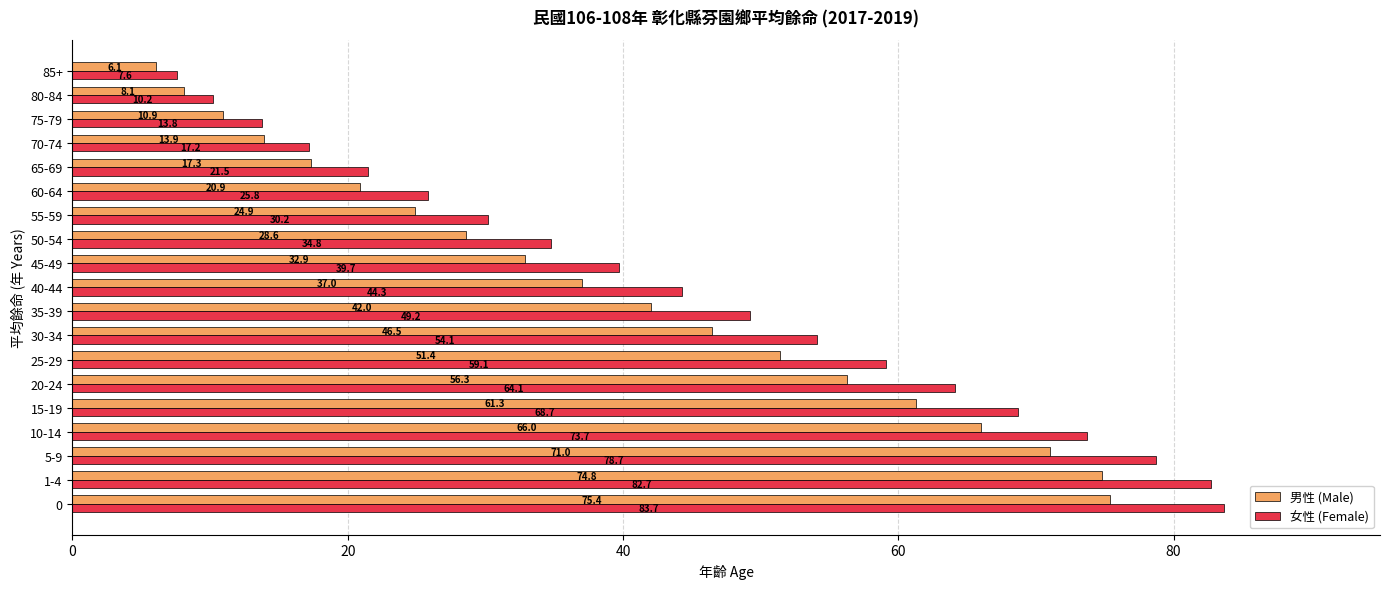

Where is 男性 (Male) nearest to the value 40?

35-39